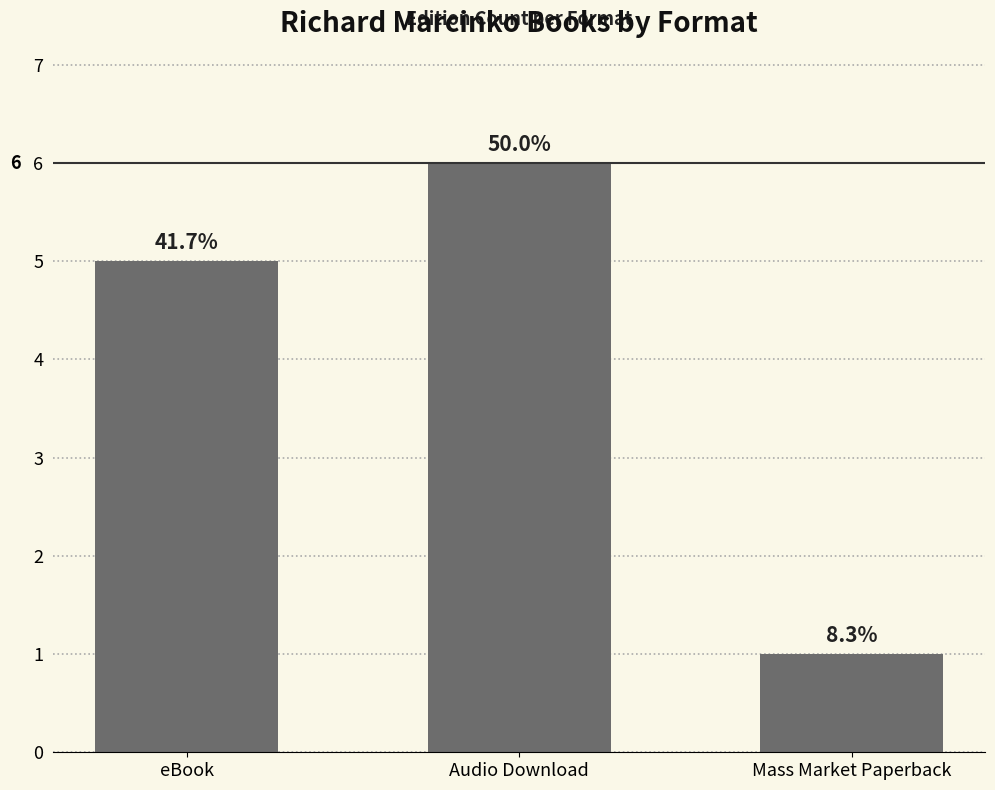

Does the chart contain stacked bars?

No